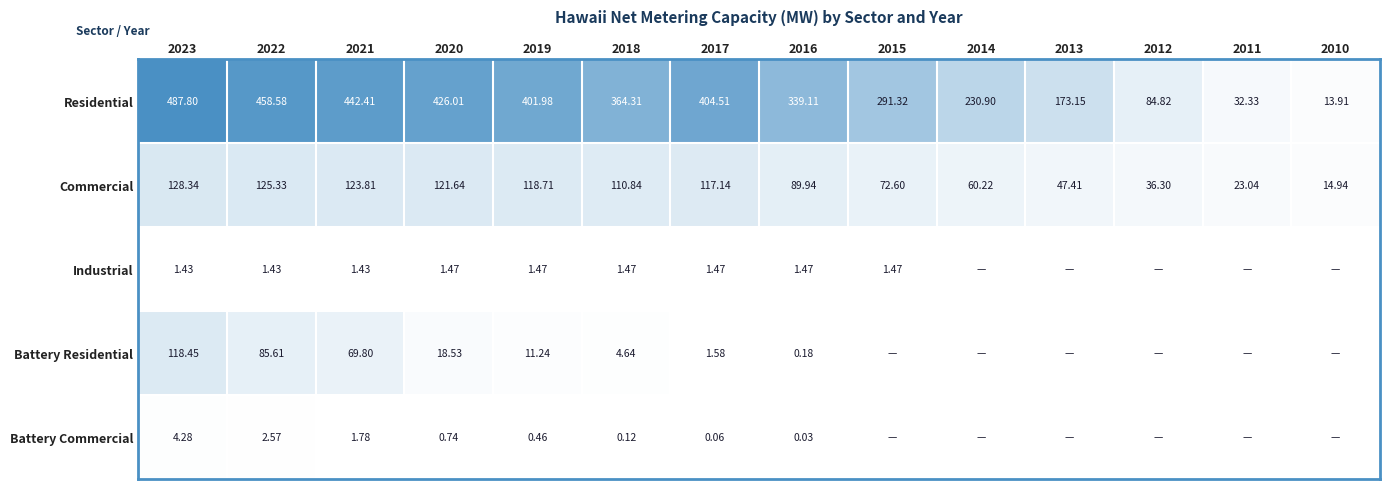

At 2020, list the series in order from smallest to largest.

Battery Commercial, Industrial, Battery Residential, Commercial, Residential